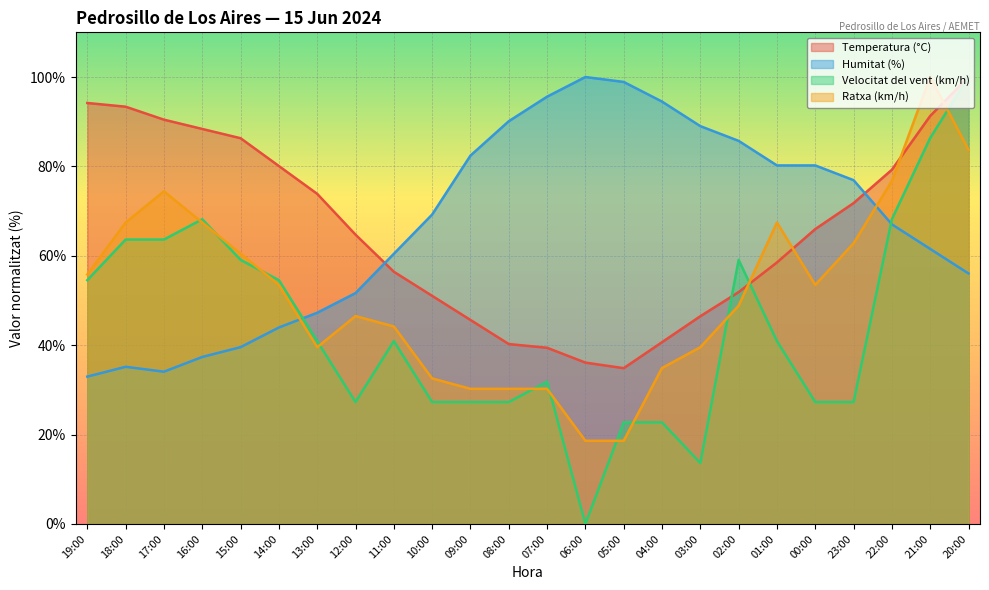

What is the difference between the Temperatura (°C) values at 15:00 and 08:00?

46.1